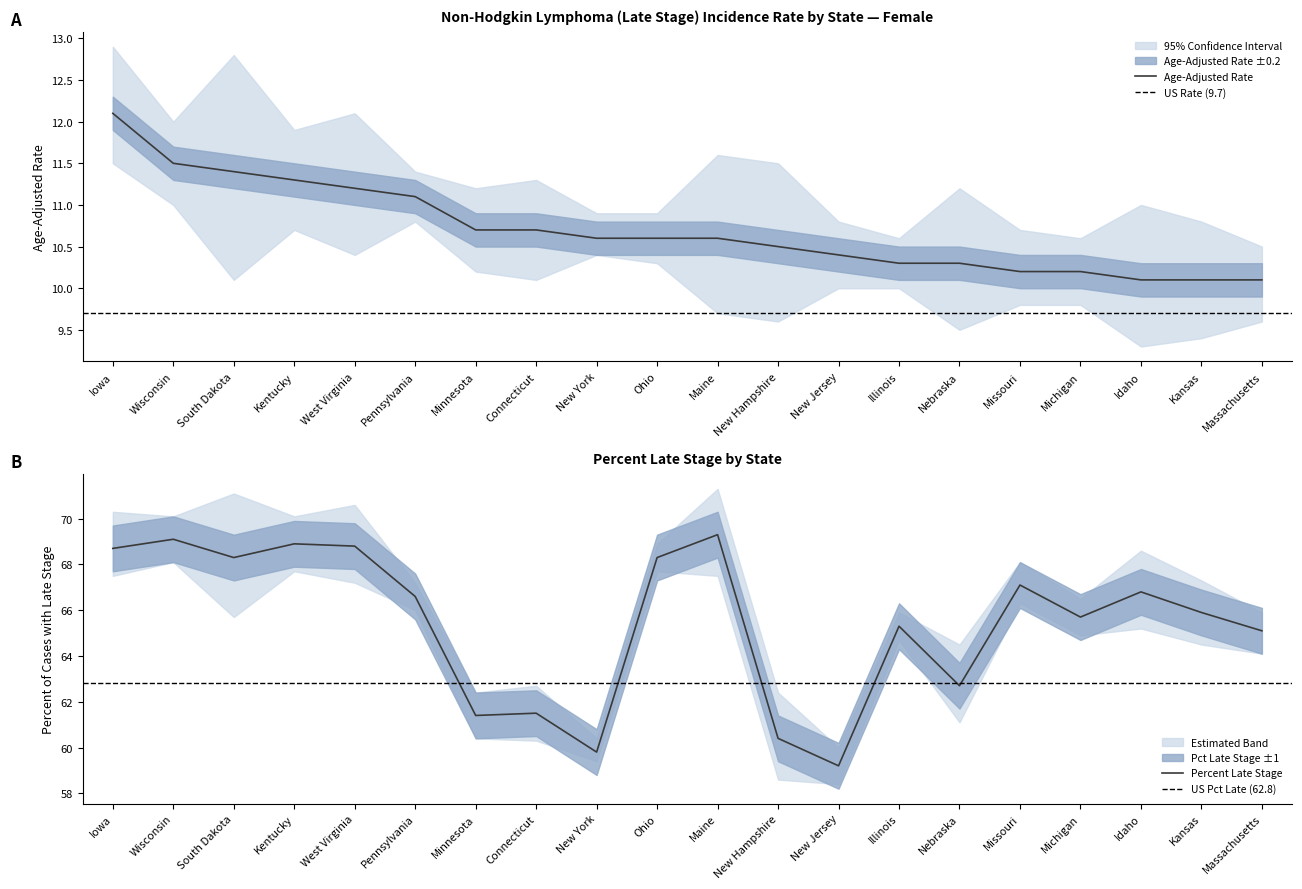

Which has a higher value, Nebraska or Kentucky?

Kentucky